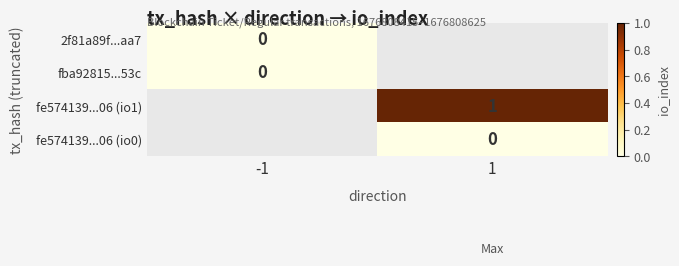

Which has a higher value, -1 or 1?

1